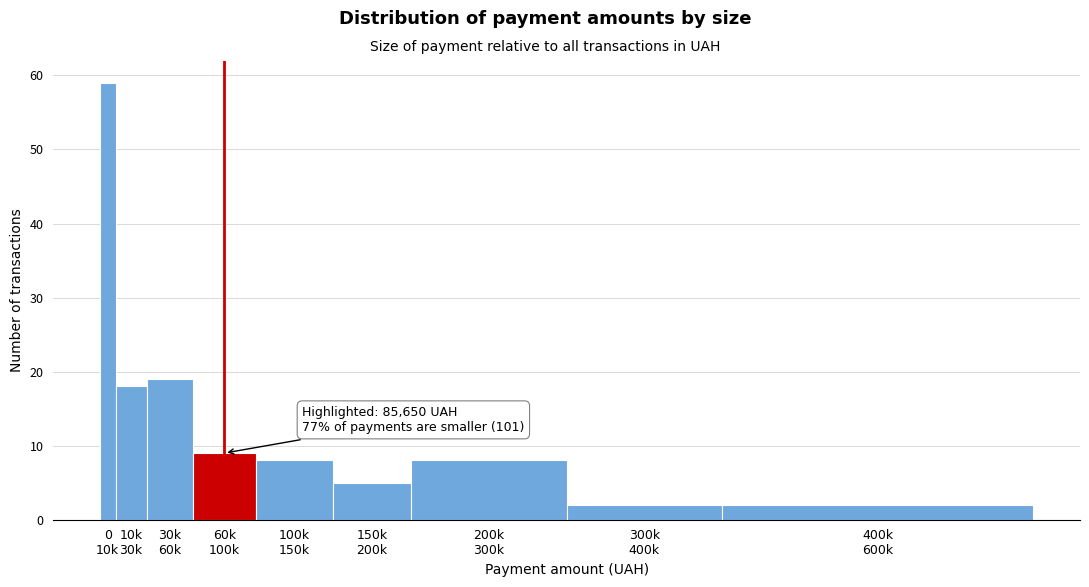

Reading left to right, transcribe all the data shown in this chart.

59	18	19	9	8	5	8	2	2